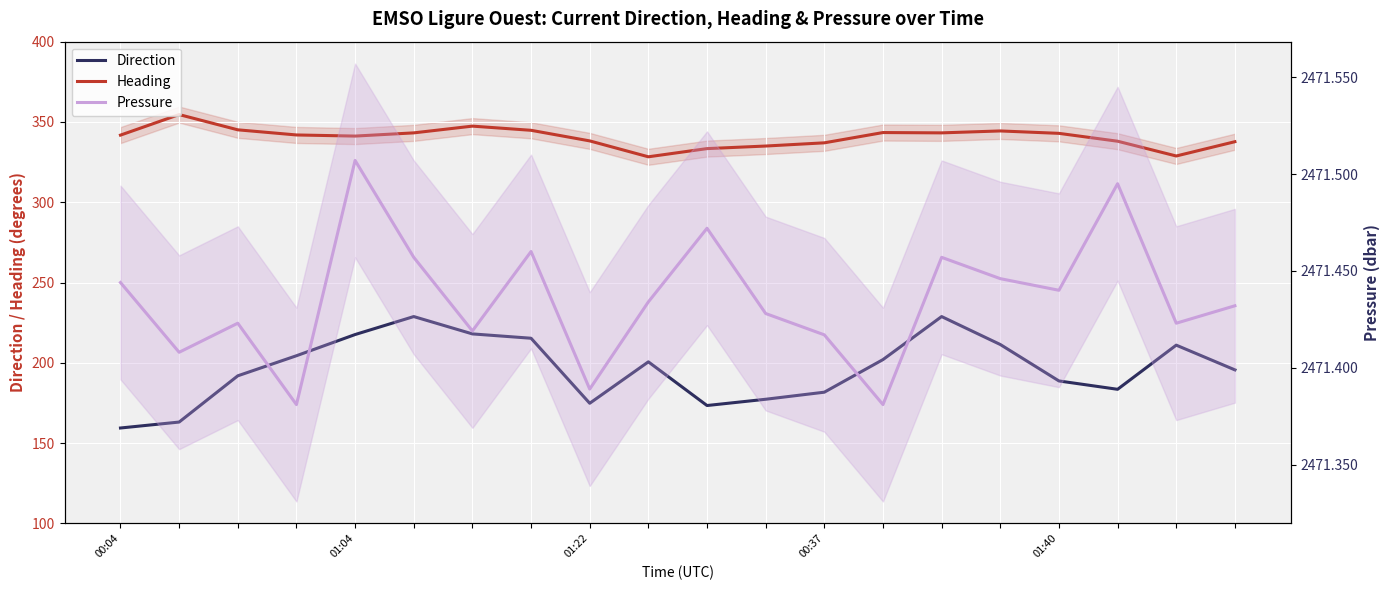

What is the minimum value shown in the chart?

159.4